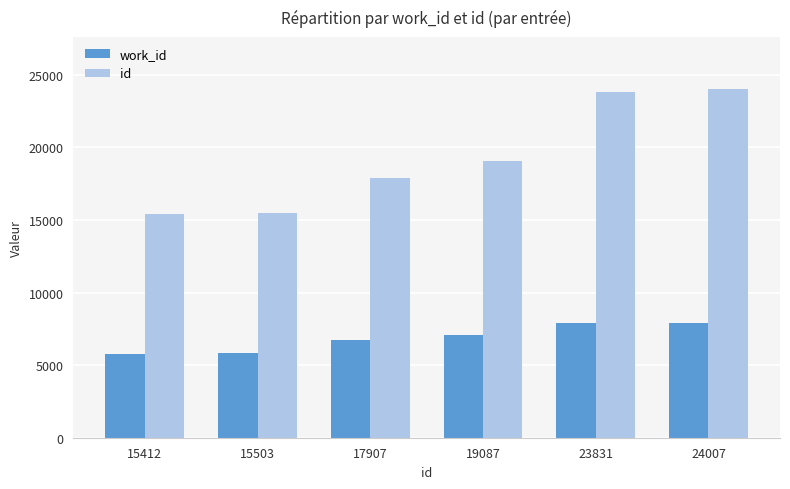

How many groups of bars are there?

6